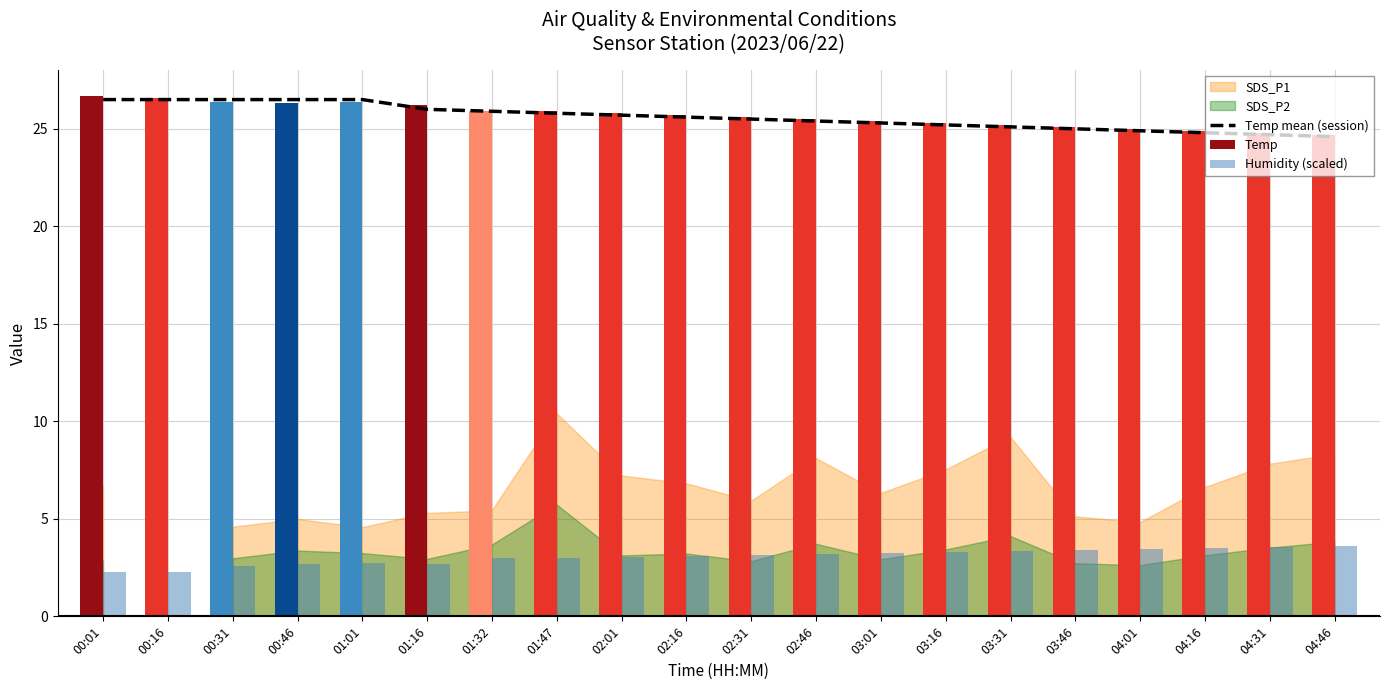

Reading left to right, transcribe all the data shown in this chart.

00:01=26.5	00:16=26.5	00:31=26.5	00:46=26.5	01:01=26.5	01:16=26.0	01:32=25.9	01:47=25.8	02:01=25.7	02:16=25.6	02:31=25.5	02:46=25.4	03:01=25.3	03:16=25.2	03:31=25.1	03:46=25.0	04:01=24.9	04:16=24.8	04:31=24.7	04:46=24.6